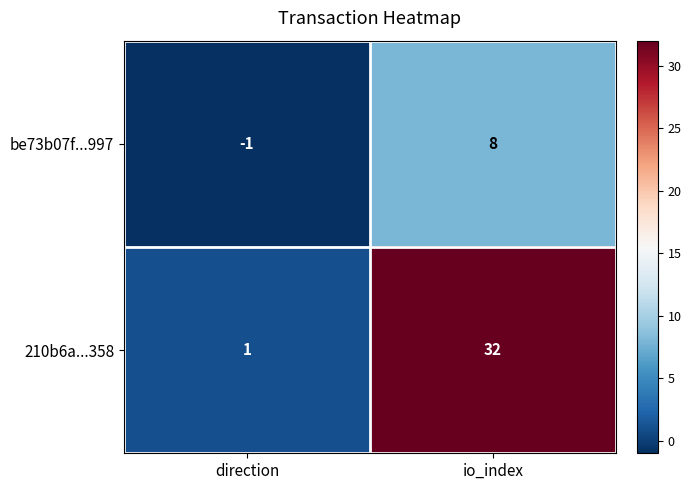

Reading left to right, list all the values displayed in this chart.

be73b07f...997: -1	8
210b6a...358: 1	32